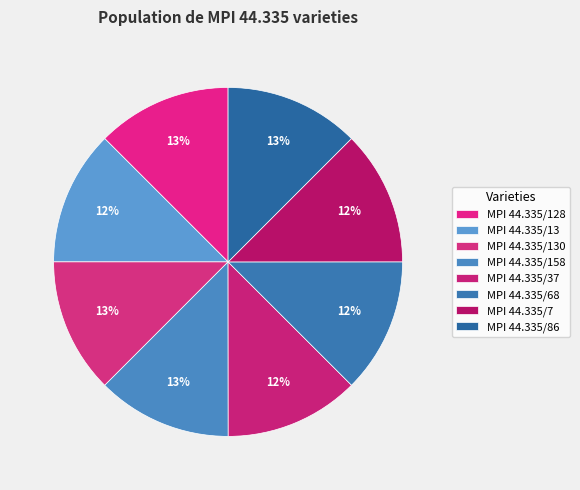

What percentage is the MPI 44.335/13 slice, to the nearest percent?

12%